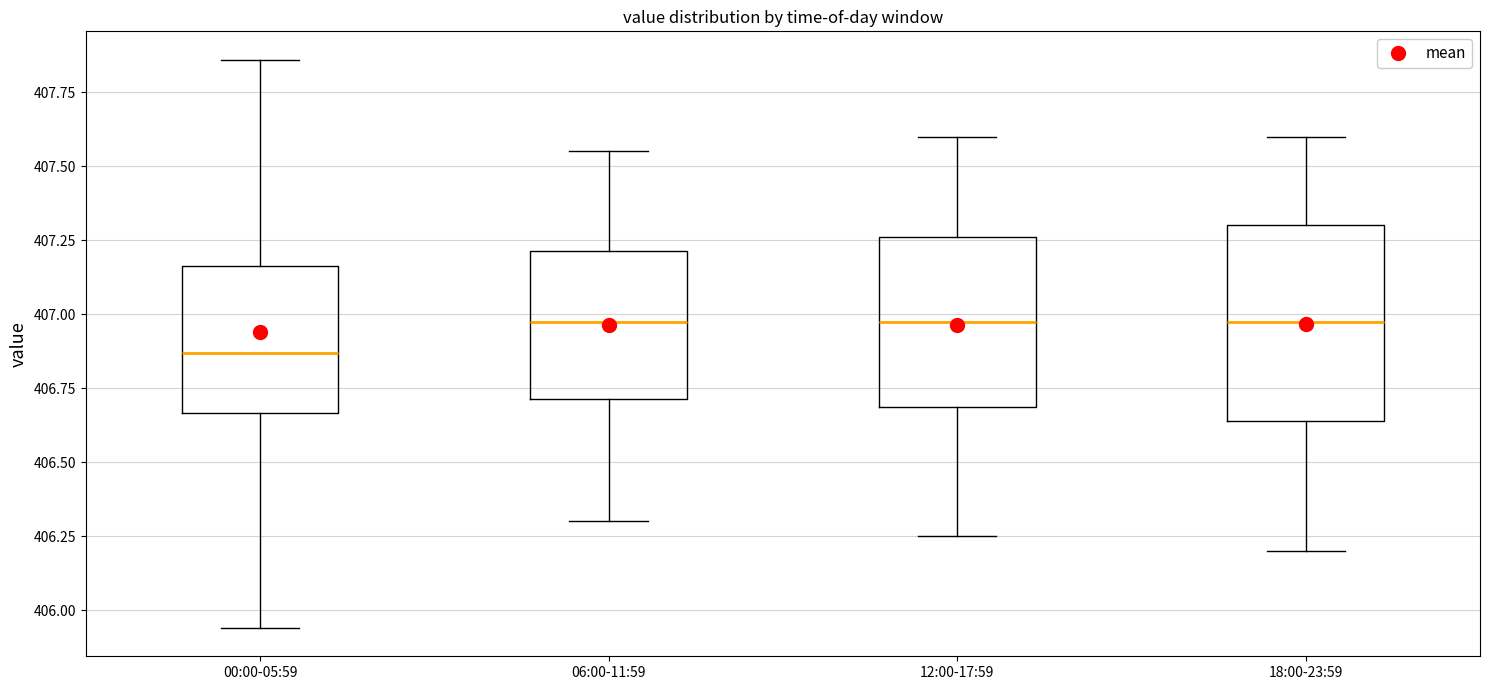

Where does the lower whisker of the box for 00:00-05:59 end on the y-axis? The values are not printed on the chart, so give them approximately, as read against the axis.

405.95